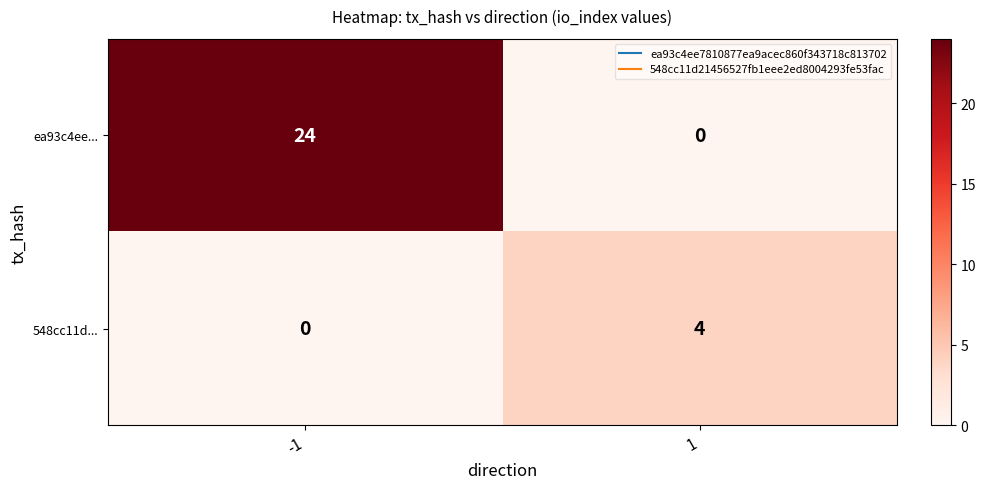

Rank the series at -1 from highest to lowest value.

ea93c4ee..., 548cc11d...